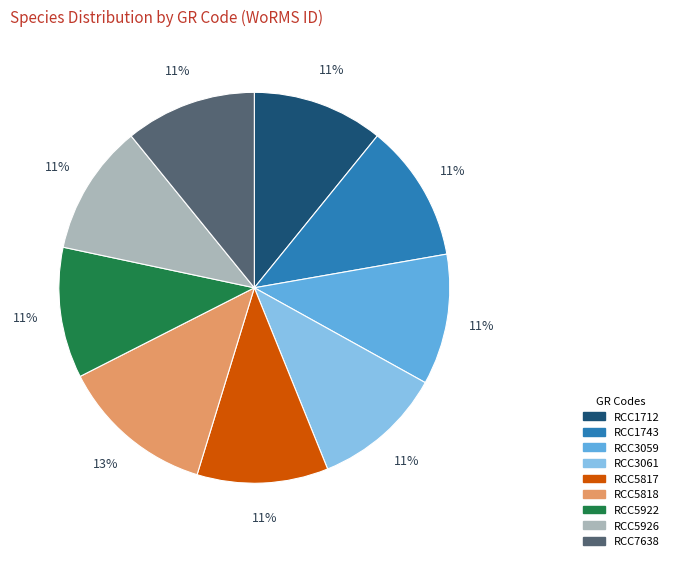

Combined, do RCC3061 and RCC3059 account for over 50%?

No